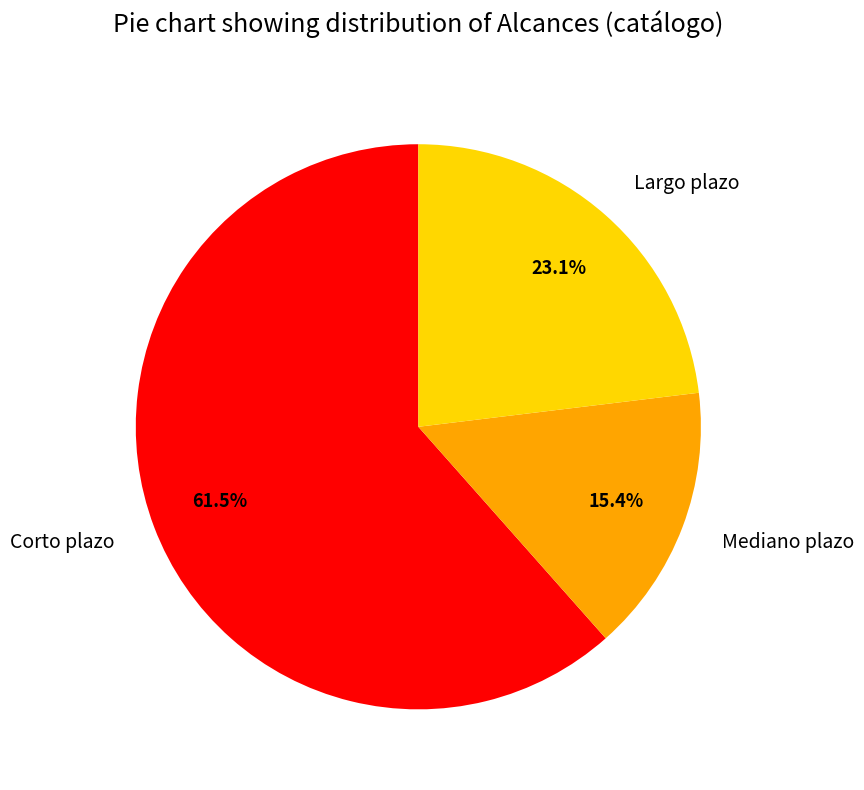

Is there any slice that represents more than half of the pie?

Yes